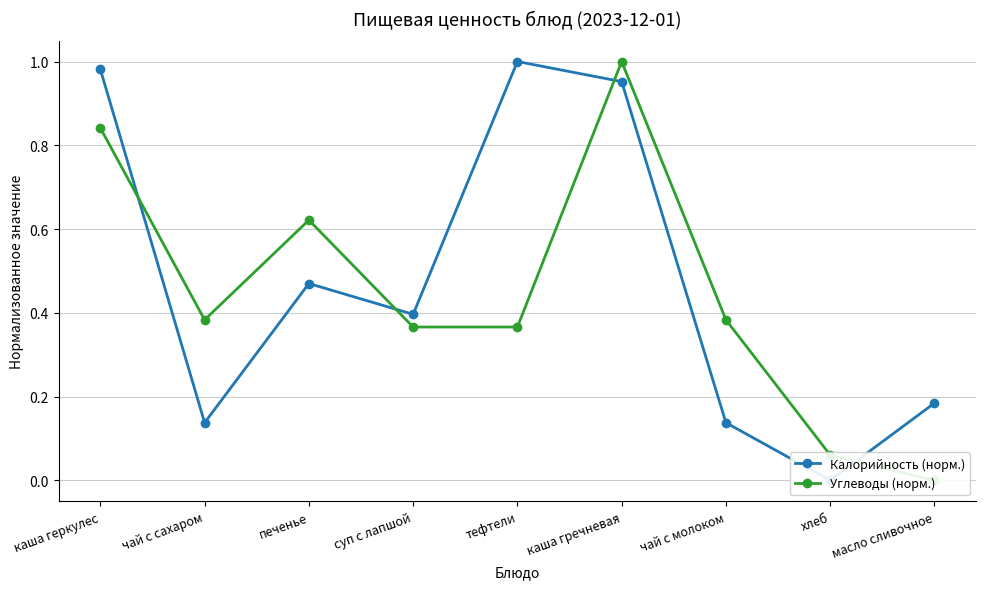

How many positive values does the Углеводы (норм.) series have?

8